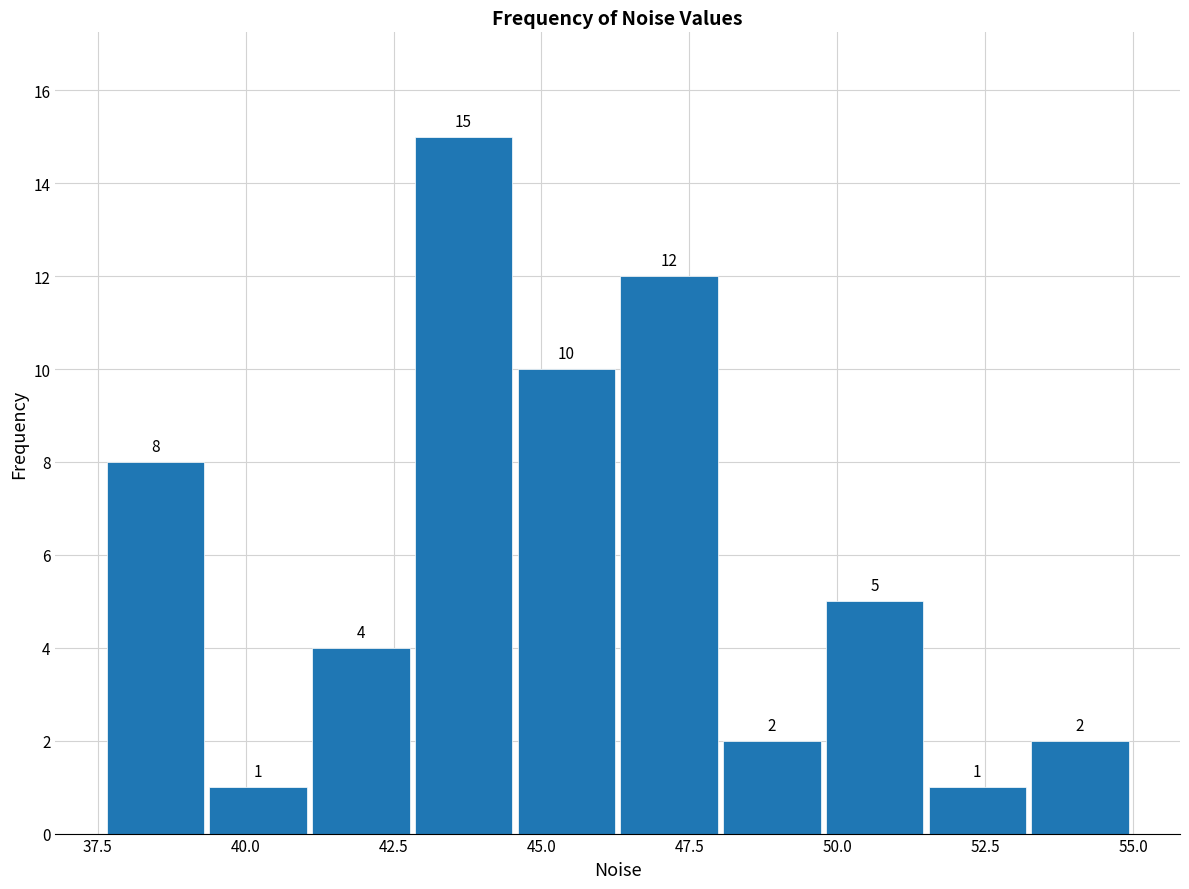

Read against the x-axis, roughly where is the centre of the tallest bar?

43.5